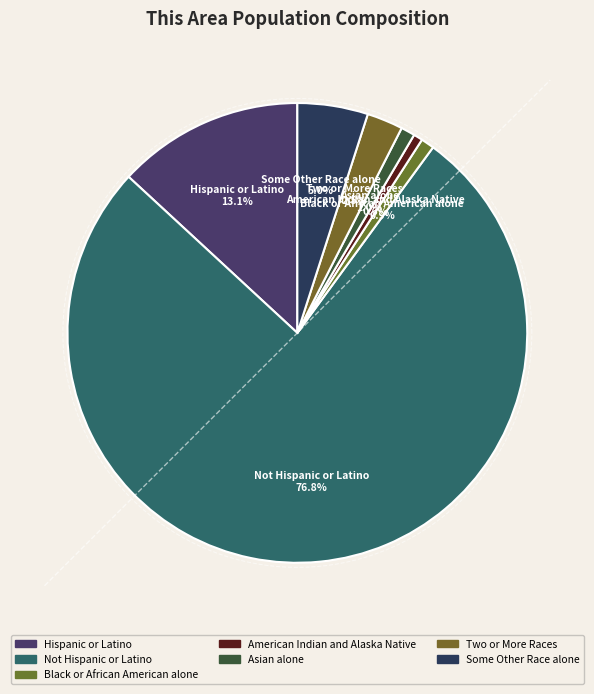

Is Two or More Races the majority of the pie?

No